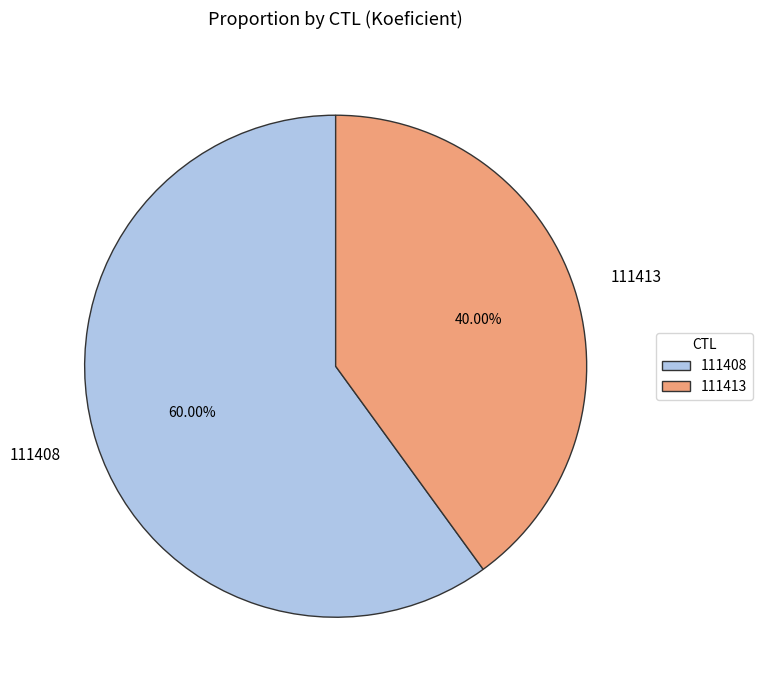

Rank the categories by value from lowest to highest.

111413, 111408